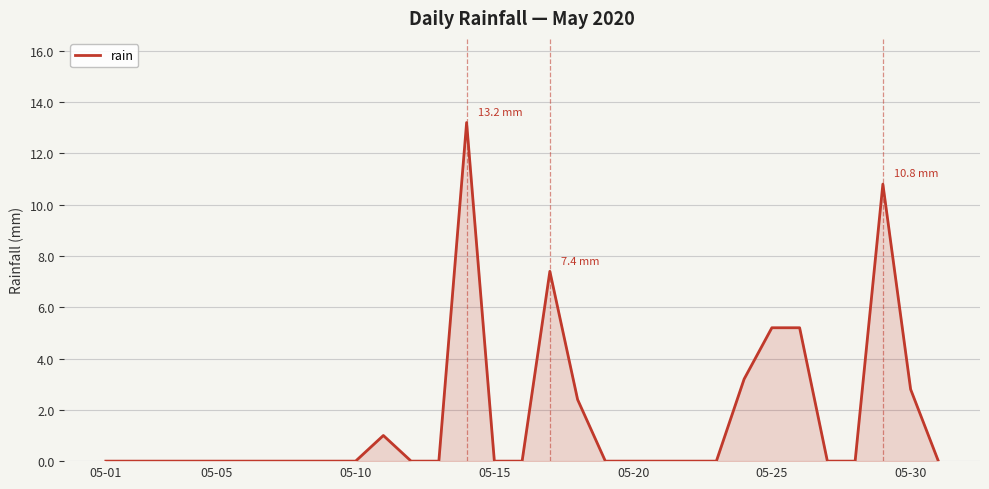

What is the greatest value displayed?

13.2